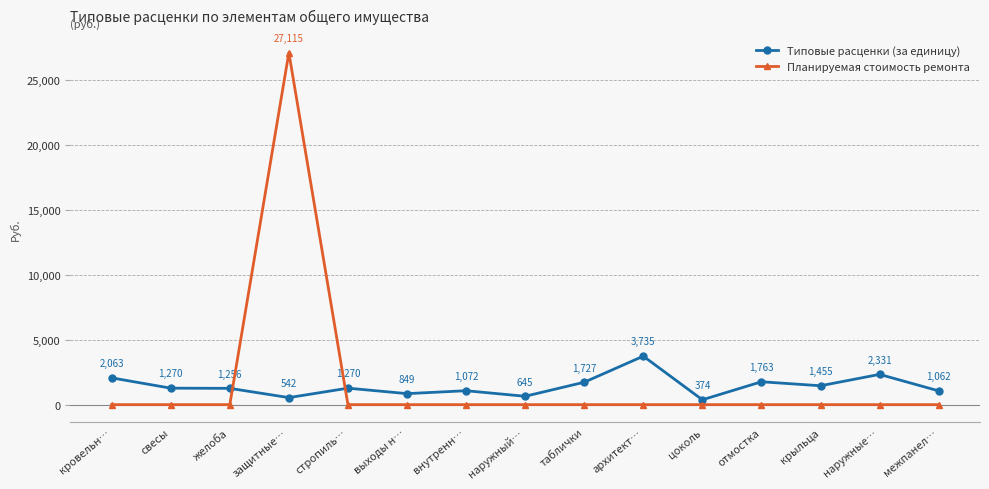

List the series in order of their peak value, highest first.

Планируемая стоимость ремонта, Типовые расценки (за единицу)